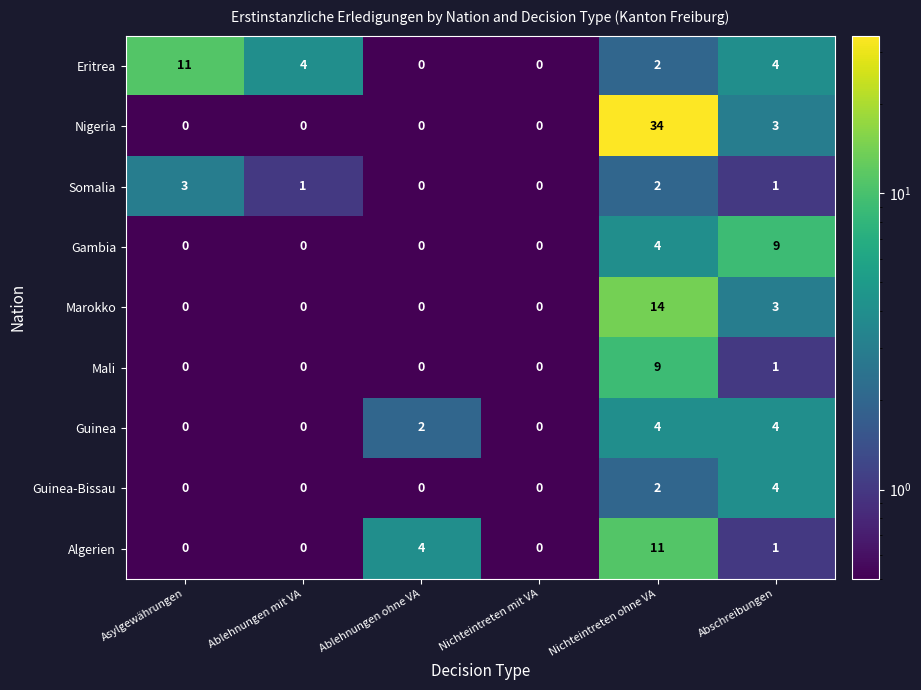

Is it true that Marokko equals 3 at Abschreibungen?

True